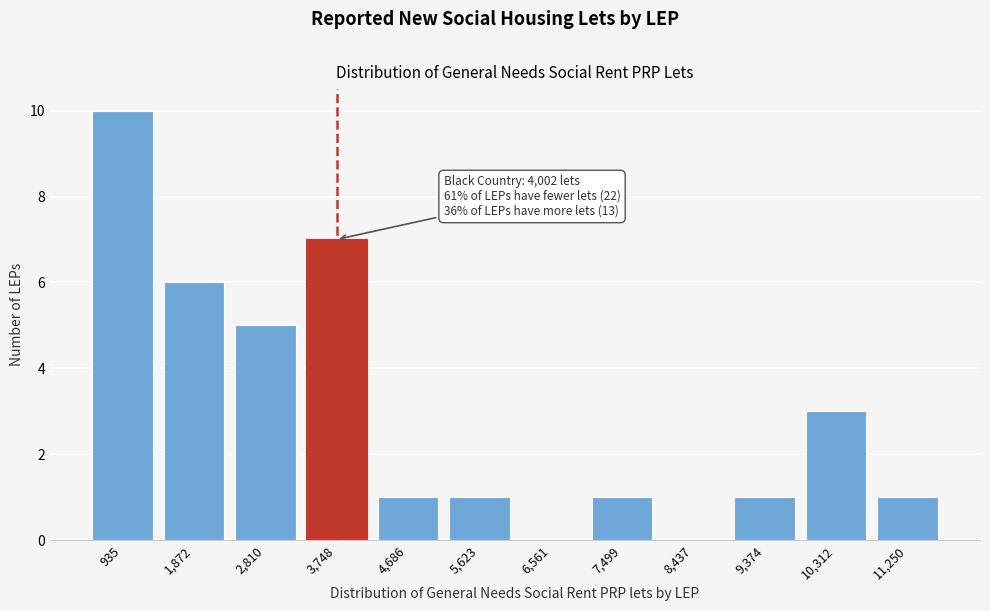

Reading left to right, transcribe all the data shown in this chart.

935=10	1,872=6	2,810=5	3,748=7	4,686=1	5,623=1	6,561=0	7,499=1	8,437=0	9,374=1	10,312=3	11,250=1